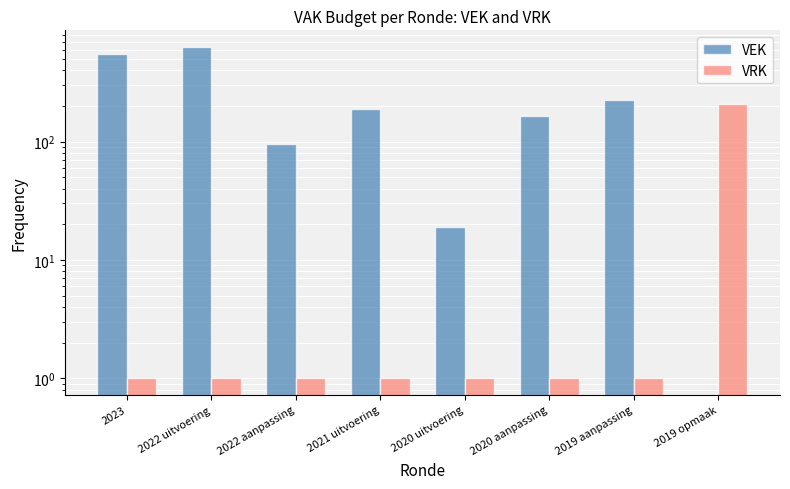

What is the sum of the VRK values at 2022 uitvoering and 2019 opmaak?

208